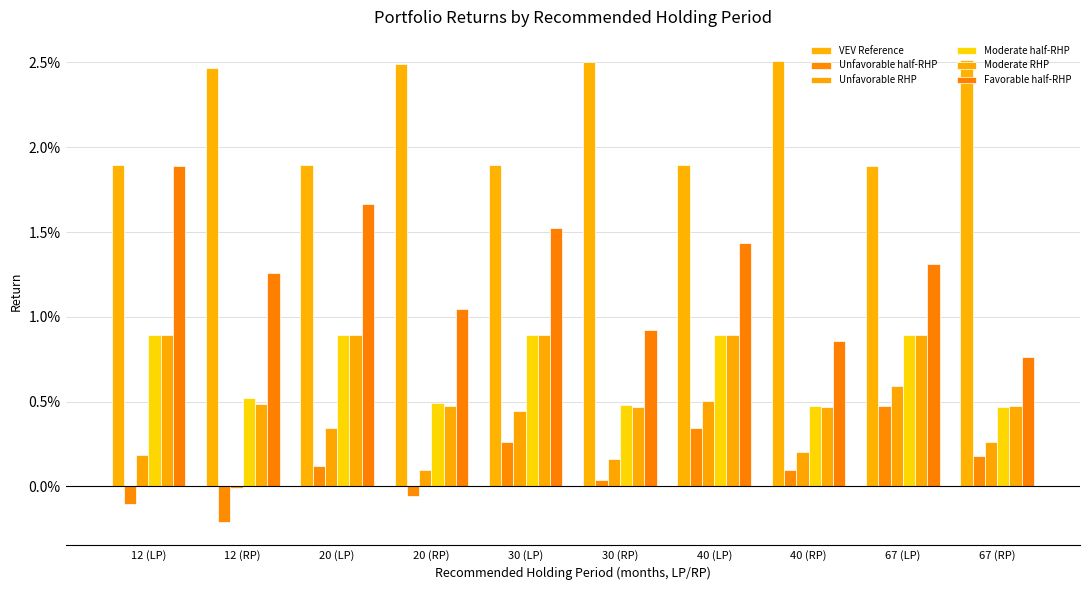

Which series changed the most between 40 (RP) and 67 (RP)?

Favorable half-RHP